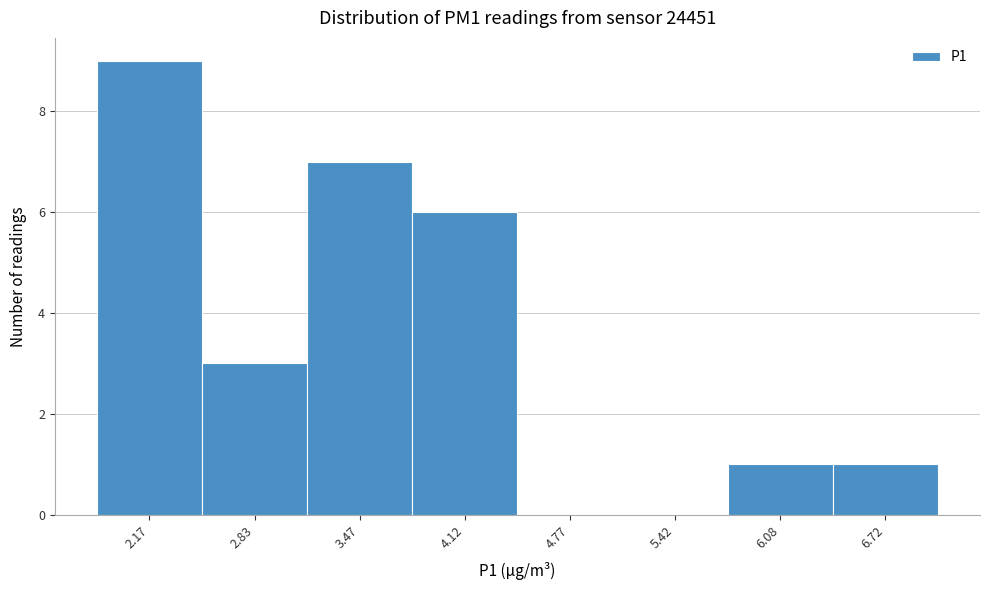

Reading left to right, transcribe this chart: for each bar, give the range it covers on the x-axis and its height. Neither the bar edges nor the heights are printed on the chart, so give them approximately, as read against the axes.

1.85 to 2.50: 9
2.50 to 3.15: 3
3.15 to 3.80: 7
3.80 to 4.45: 6
4.45 to 5.10: 0
5.10 to 5.75: 0
5.75 to 6.40: 1
6.40 to 7.05: 1